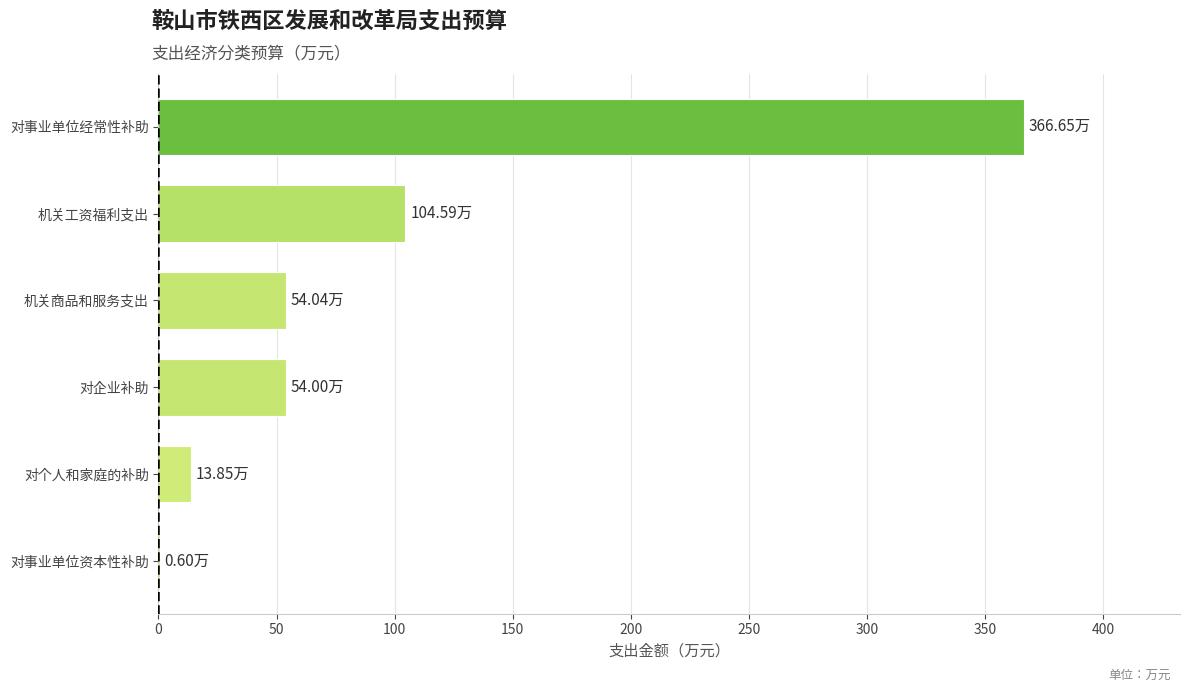

Count the number of data series in this chart.

1